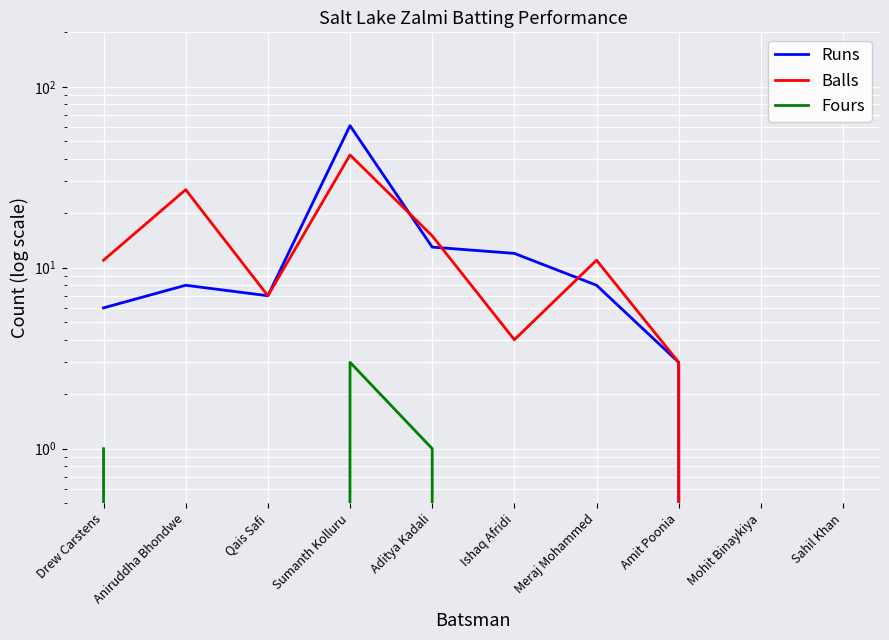

At which label does Runs first exceed 8?

Sumanth Kolluru